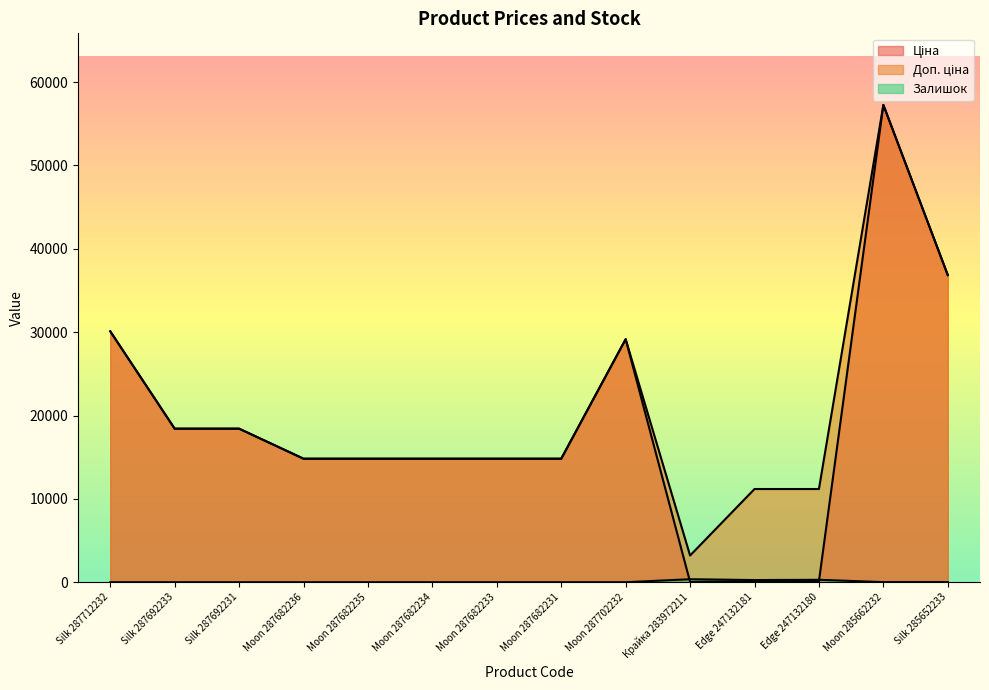

Reading left to right, transcribe all the data shown in this chart.

Ціна: 30102.8	18420.9	18420.9	14817.6	14817.6	14817.6	14817.6	14817.6	29152.3	32.0	111.8	111.8	57258.0	36841.8
Доп. ціна: 30102.8	18420.9	18420.9	14817.6	14817.6	14817.6	14817.6	14817.6	29152.3	3205.0	11182.0	11182.0	57258.0	36841.8
Залишок: 0.0	0.0	0.0	0.0	0.0	0.0	0.0	0.0	0.0	360.0	260.0	290.0	13.0	14.0